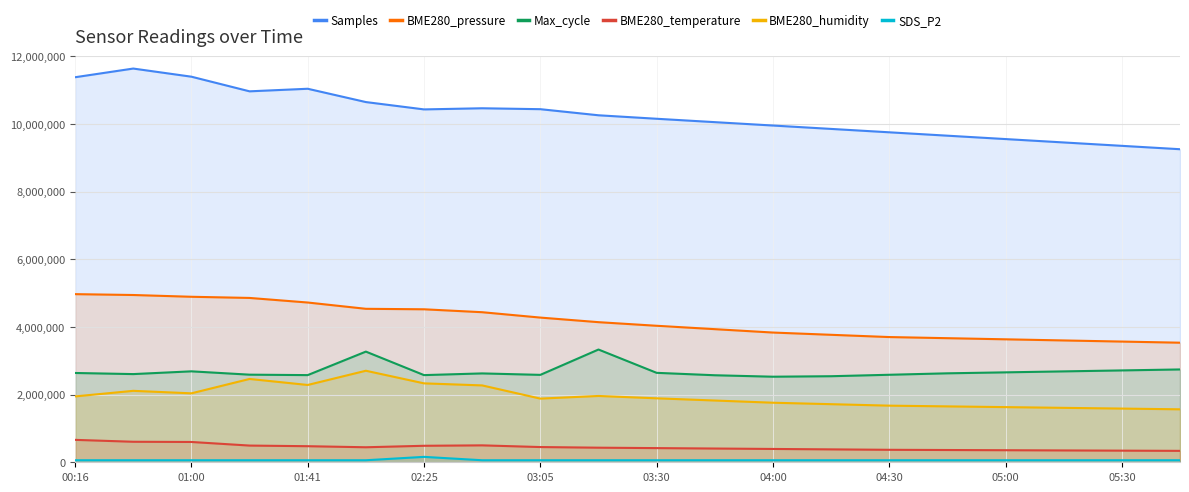

At which label does SDS_P2 reach its minimum?

00:16